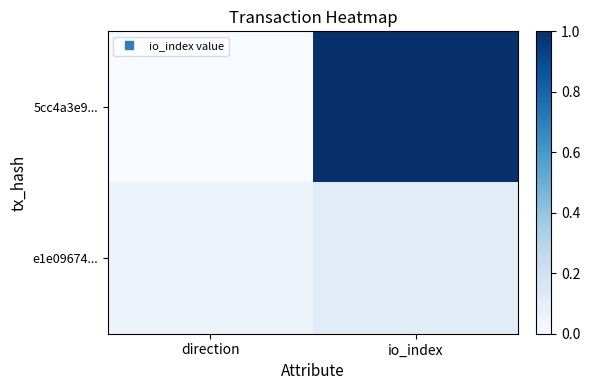

Reading left to right, list all the values displayed in this chart.

5cc4a3e9...: direction=0.0	io_index=1.0
e1e09674...: direction=0.1	io_index=0.1